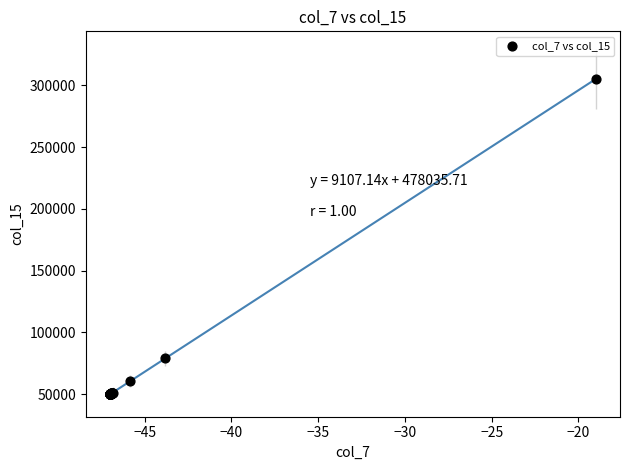

What Y value in the scatter plot is closest to 177500?

78980.1